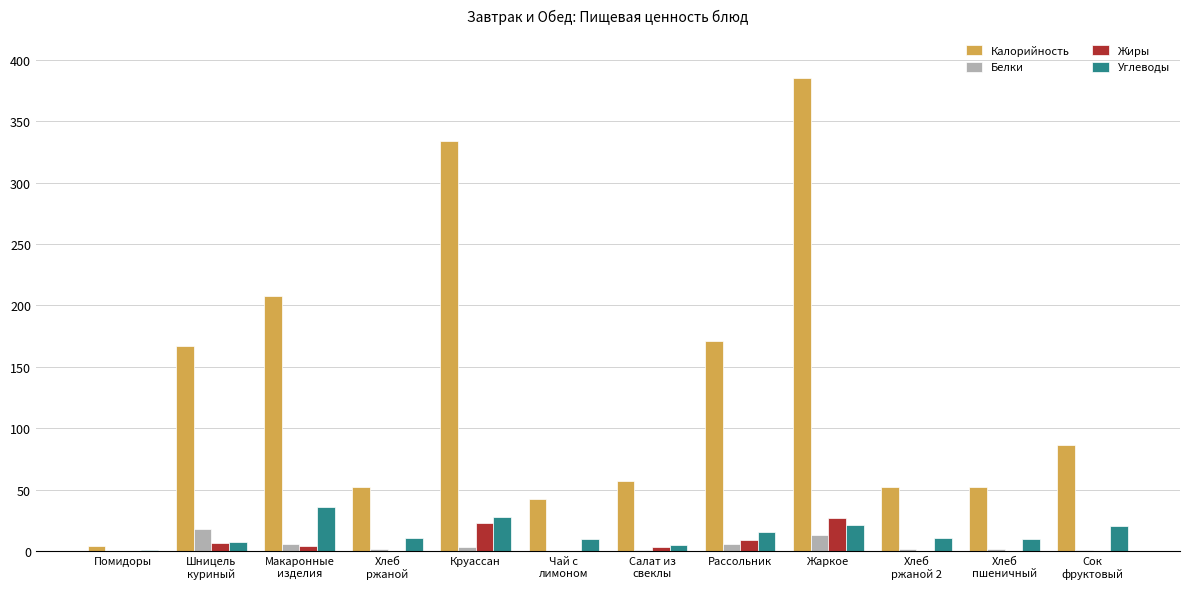

The Углеводы series shows 28.0 at Круассан. True or false?

True